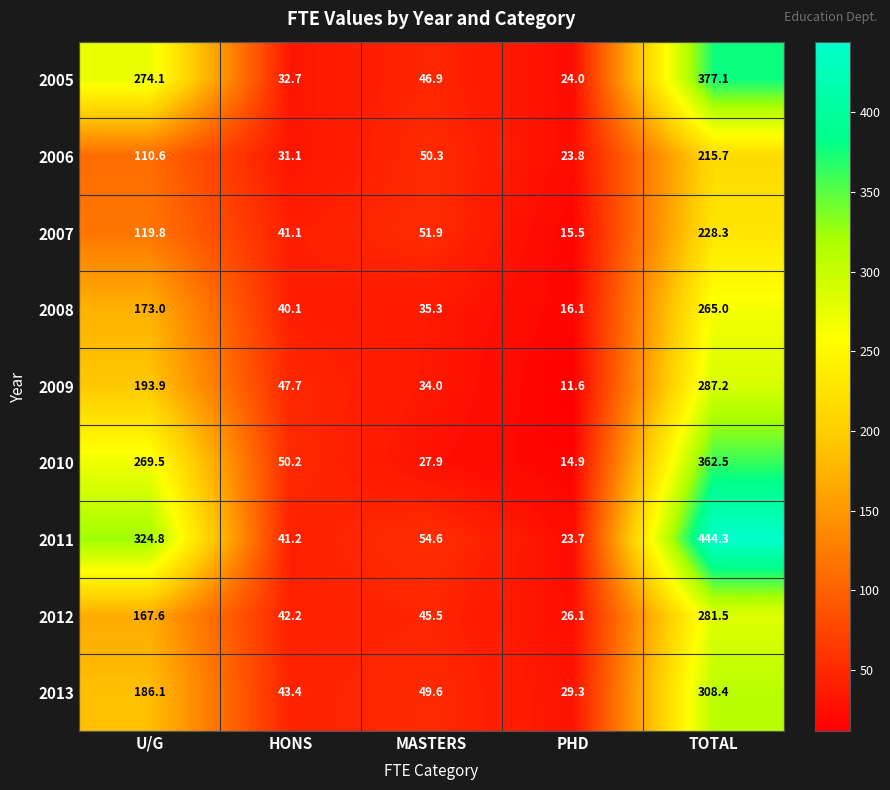

At which category is the sum across all series the highest?

TOTAL